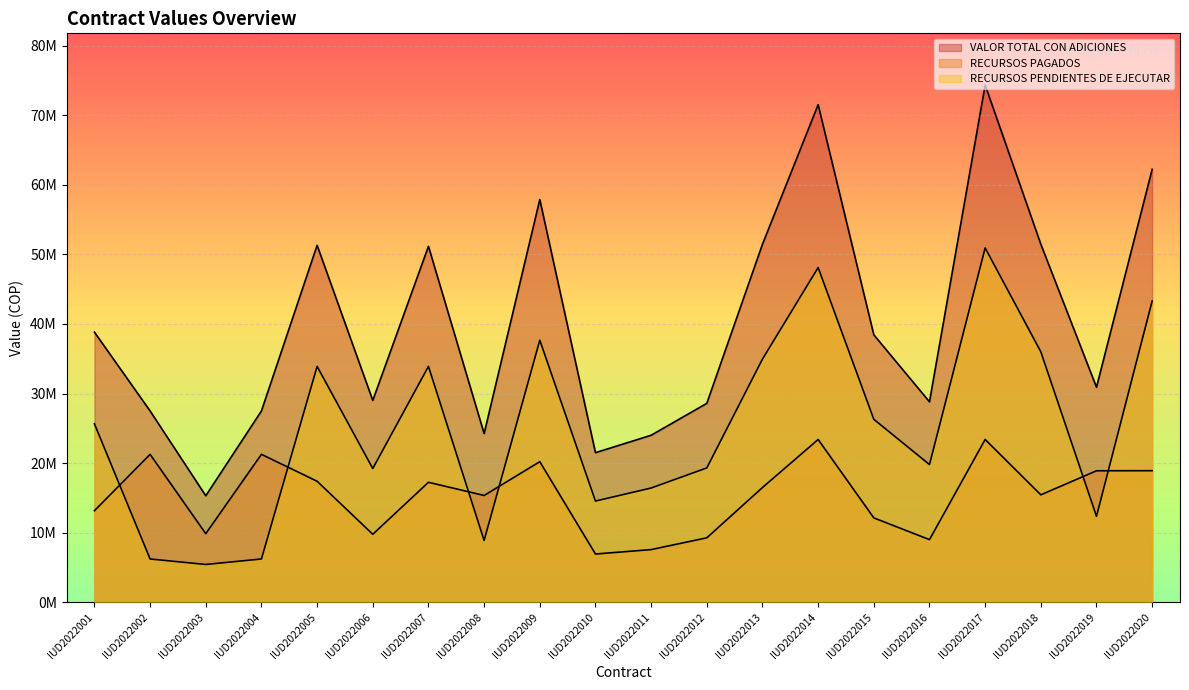

How many values in the RECURSOS PAGADOS series exceed 16500000?

9